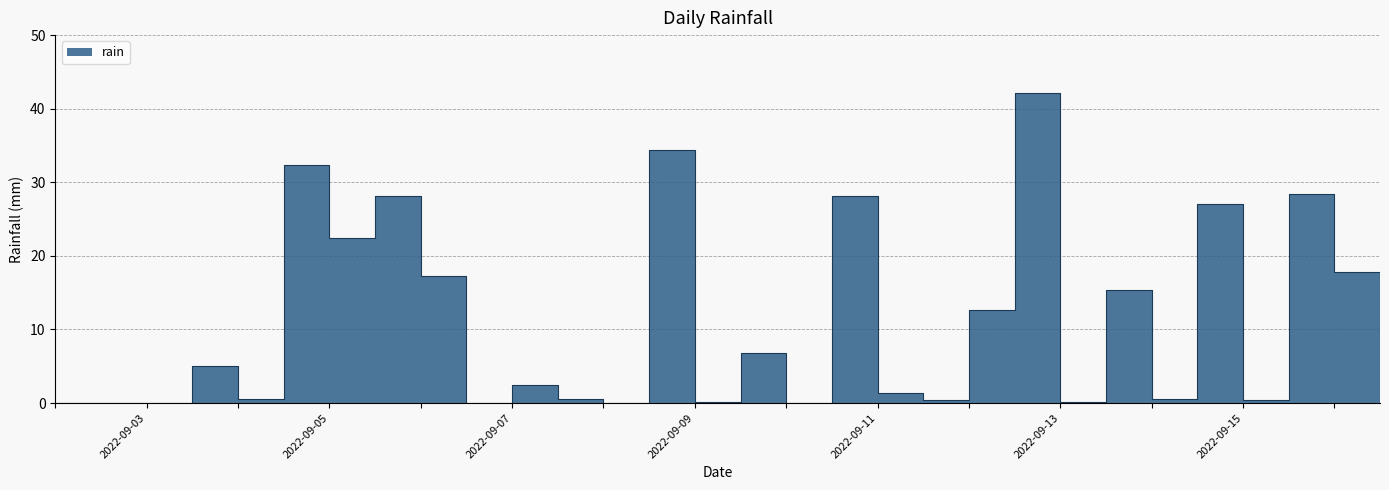

True or false: there are more than 1 points higher than both neighbors.

True